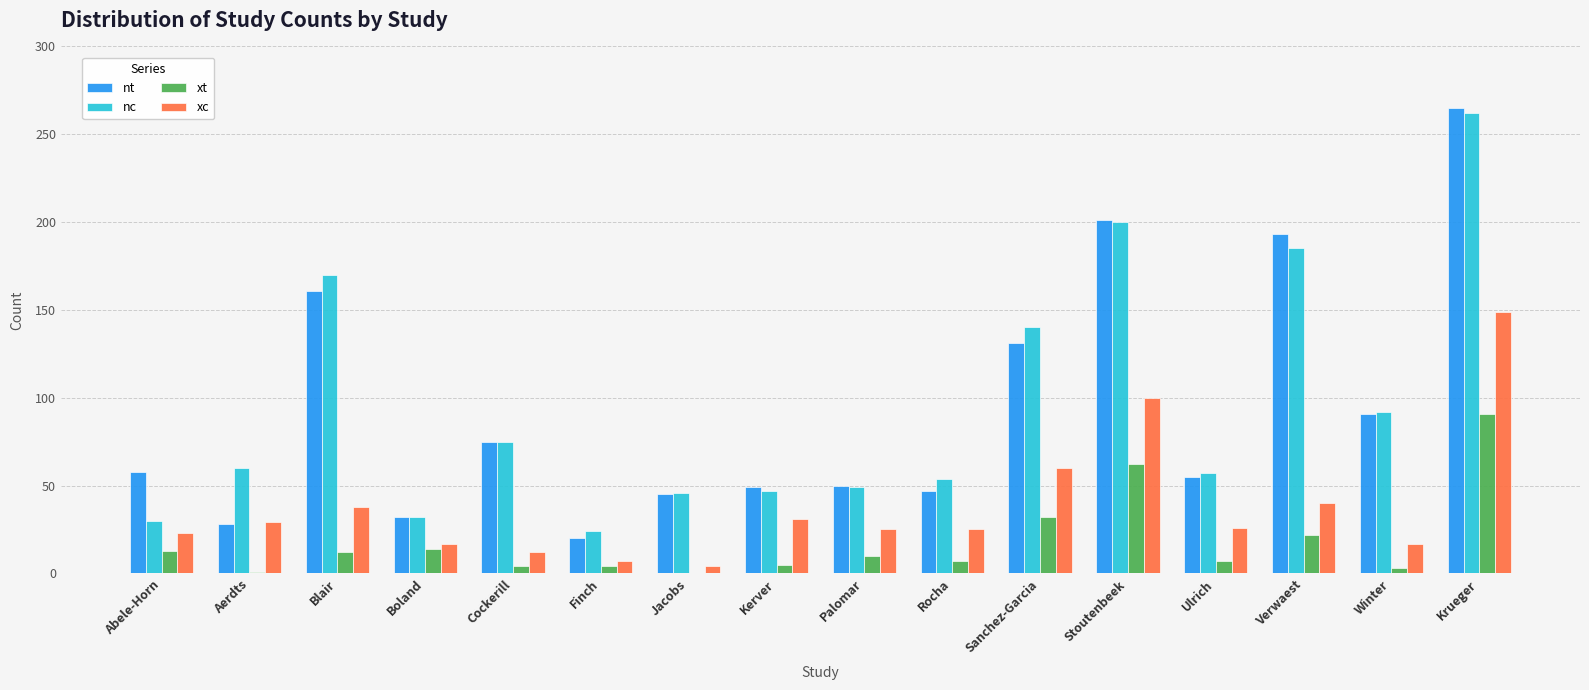

Where is nc nearest to the value 143?

Sanchez-Garcia